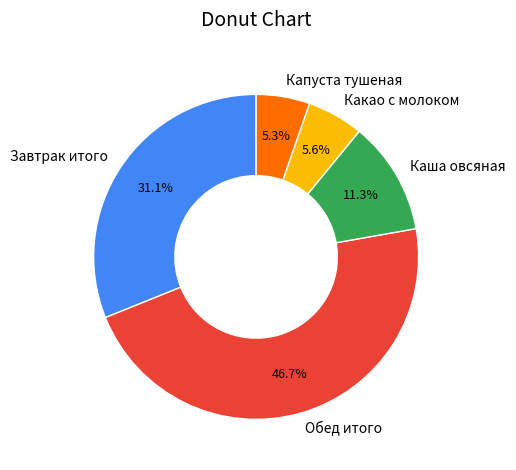

Does Капуста тушеная represent more than half of the total?

No